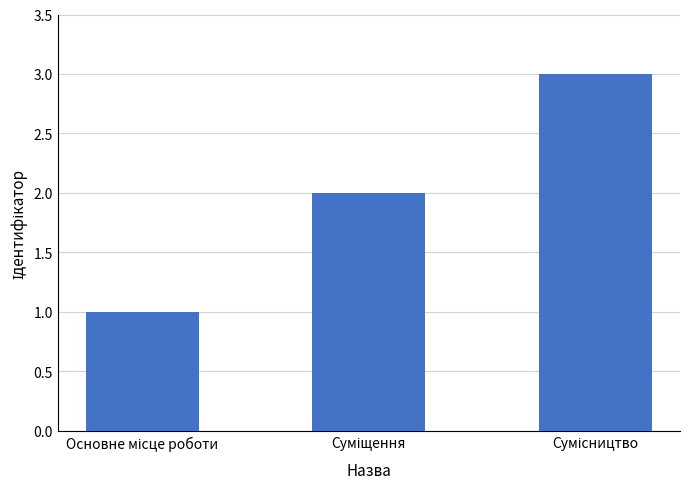

What is the sum of all values?

6